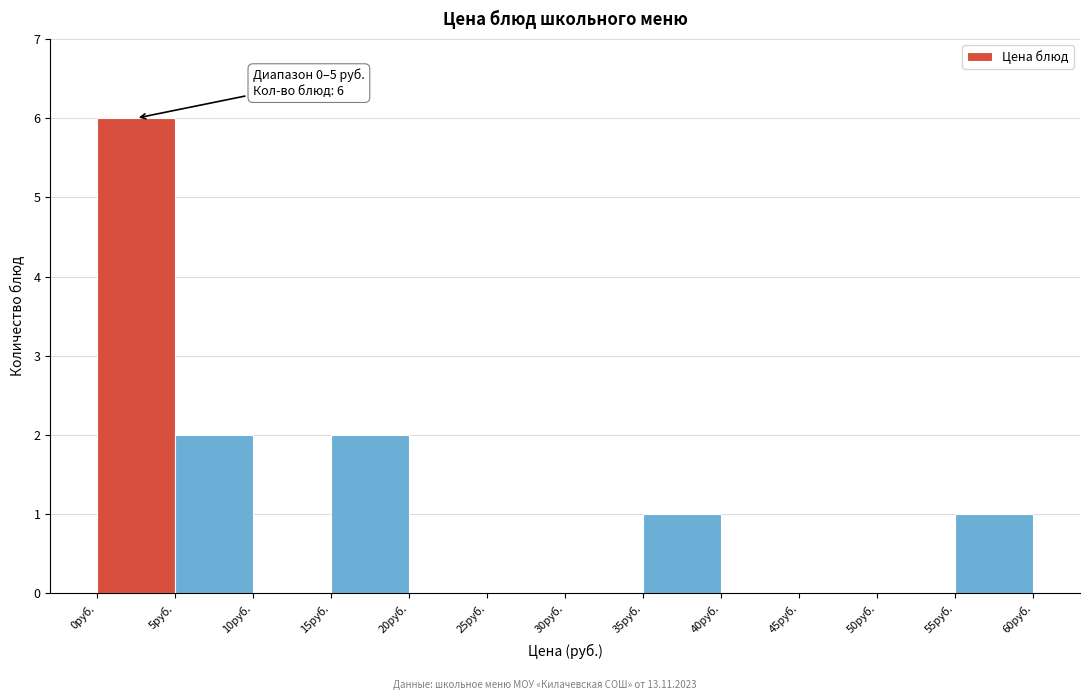

Which range on the x-axis has the tallest bar?

0 to 5